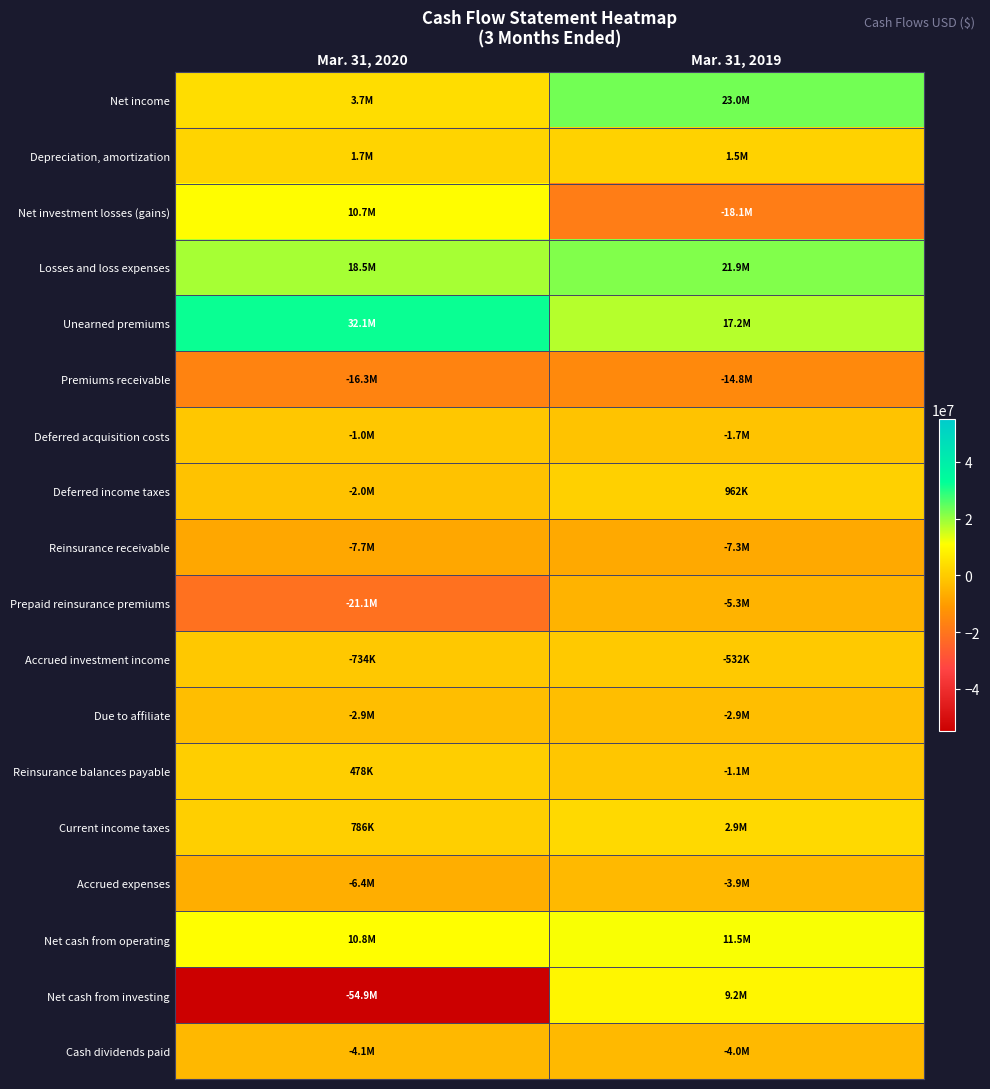

How many distinct data groups are displayed?

18